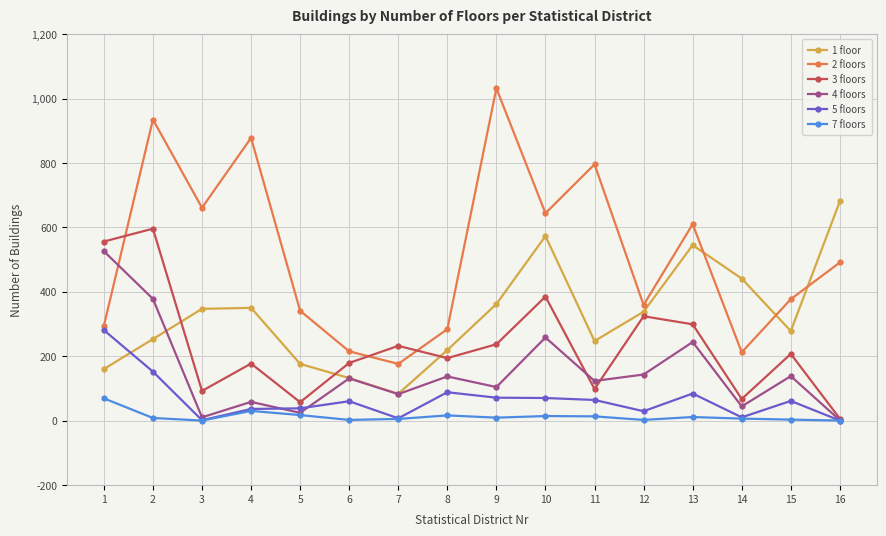

True or false: 2 floors has more than 2 interior local peaks.

True